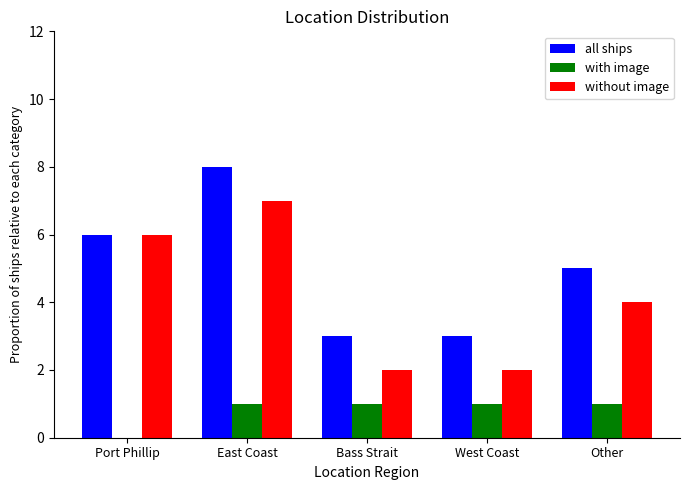

Is it true that without image equals 1 at West Coast?

False